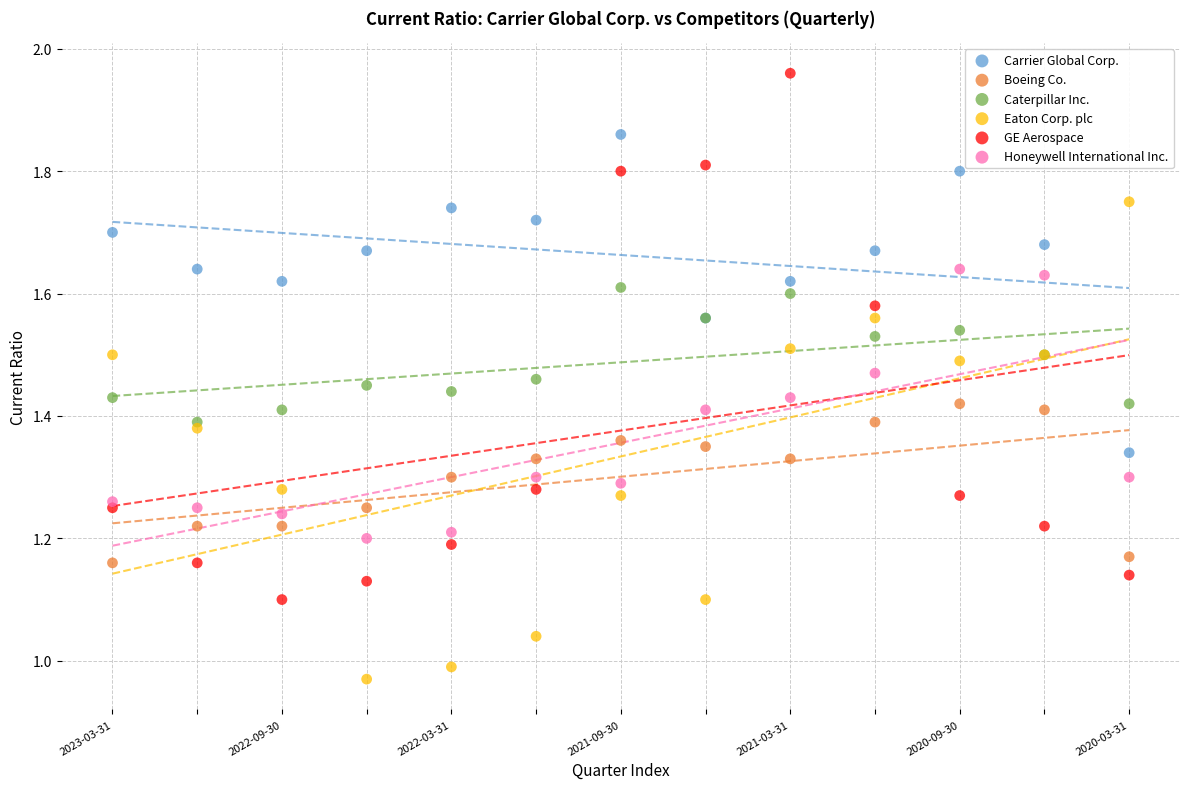

Which series reaches the maximum Y coordinate?

GE Aerospace